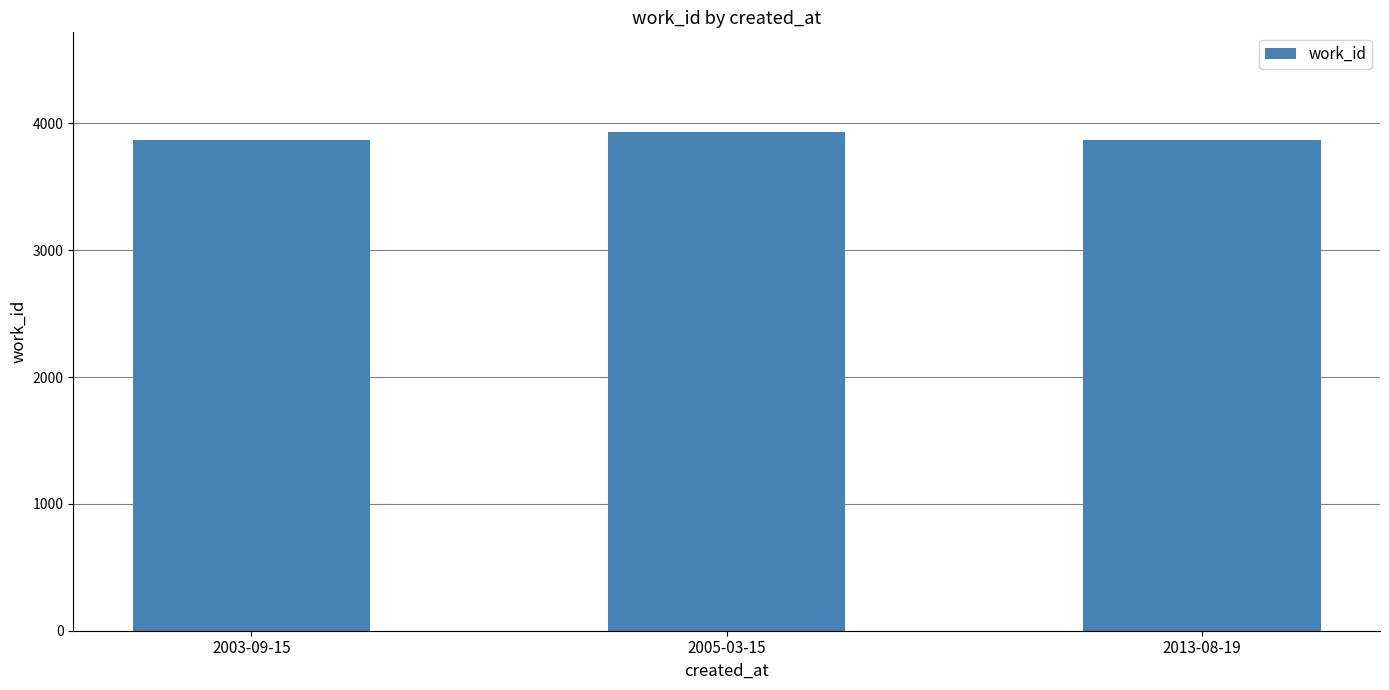

What position from the right is 2003-09-15?

3